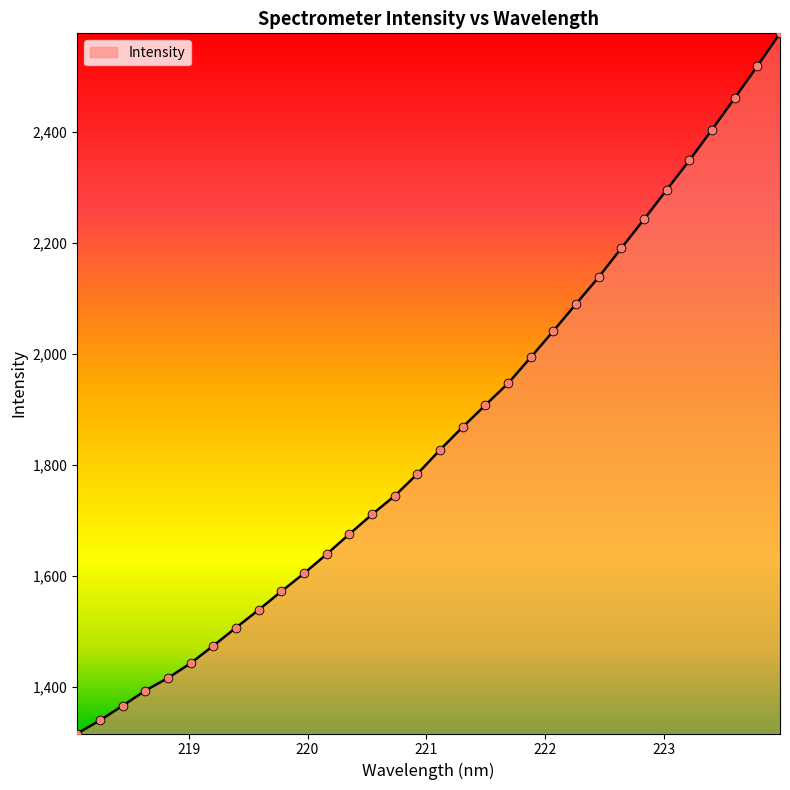

What is the maximum value shown in the chart?

2578.2